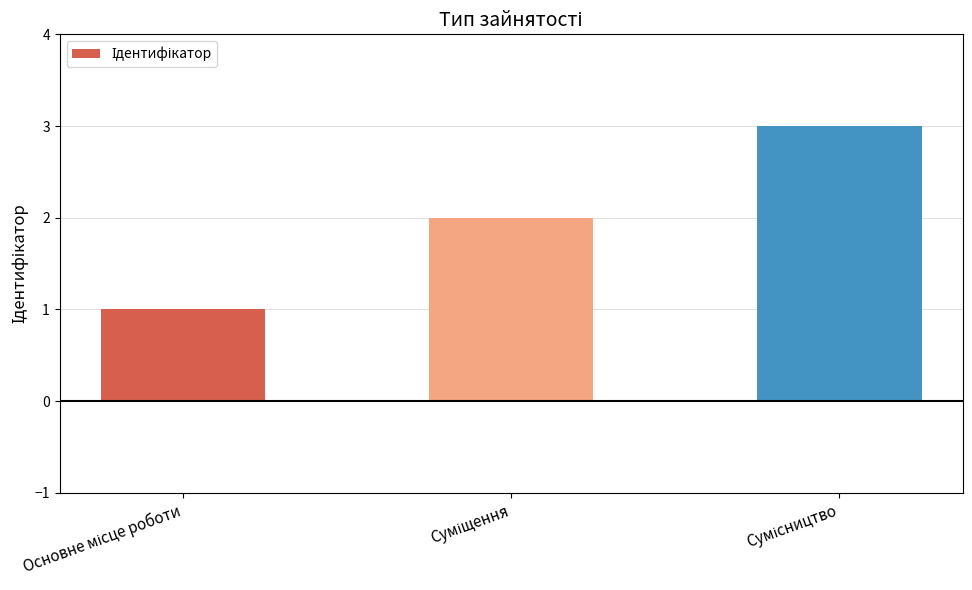

How many values are below 2?

1